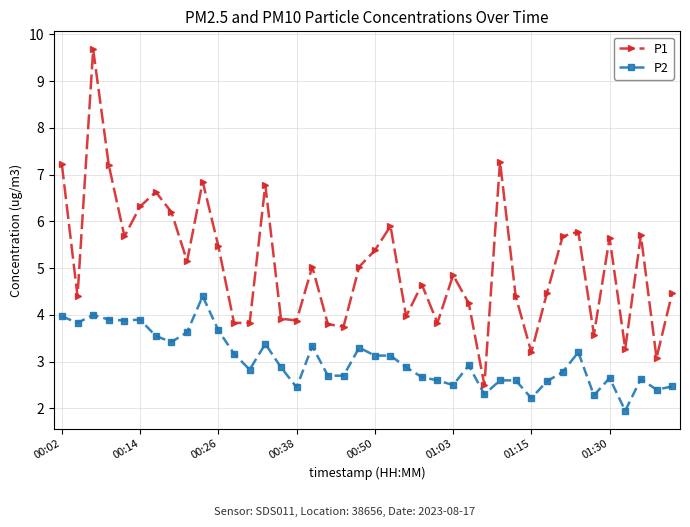

Which series has the largest range (max minus min)?

P1